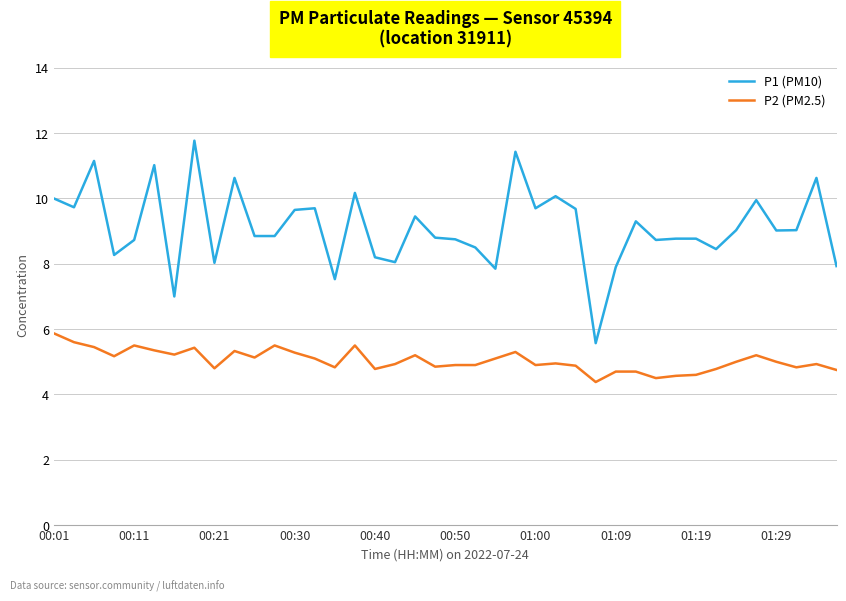

What is the difference between the maximum and minimum values in the P1 (PM10) series?

6.2